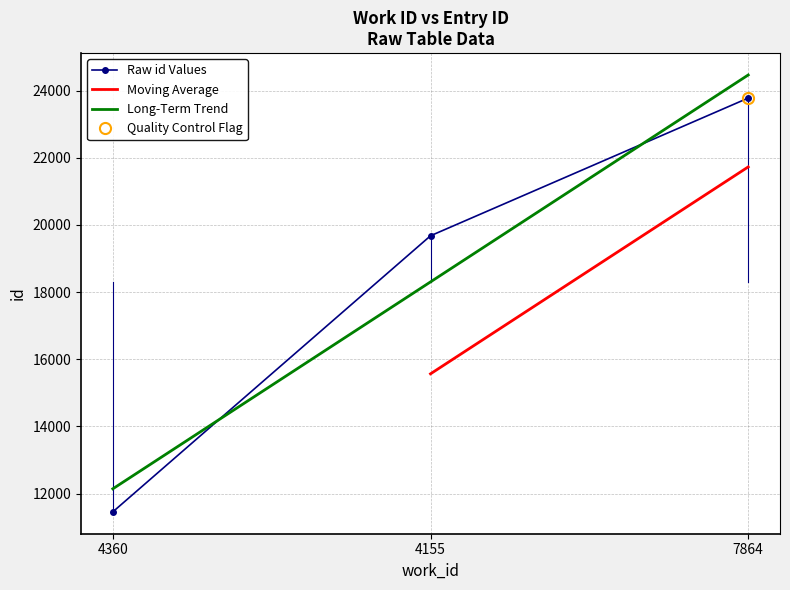

The value at 4155 is 27555. True or false?

False